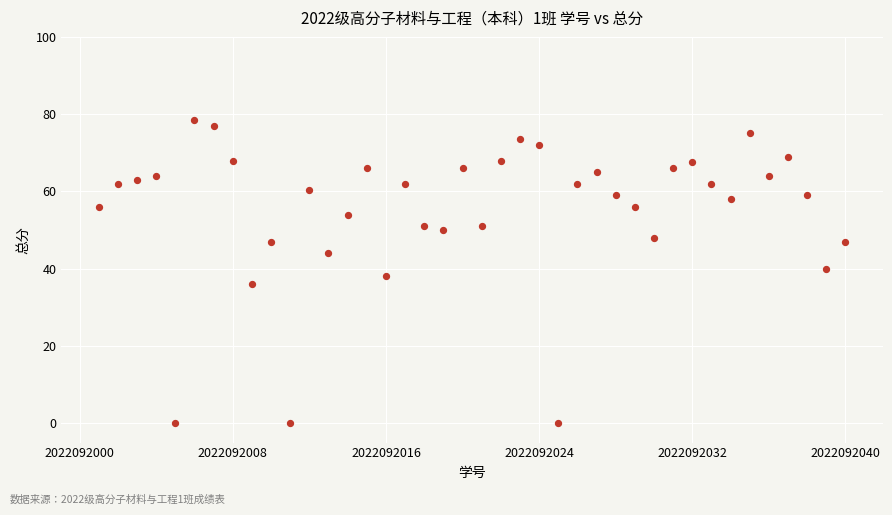

What is the range of X values (max minus min)?

39.0